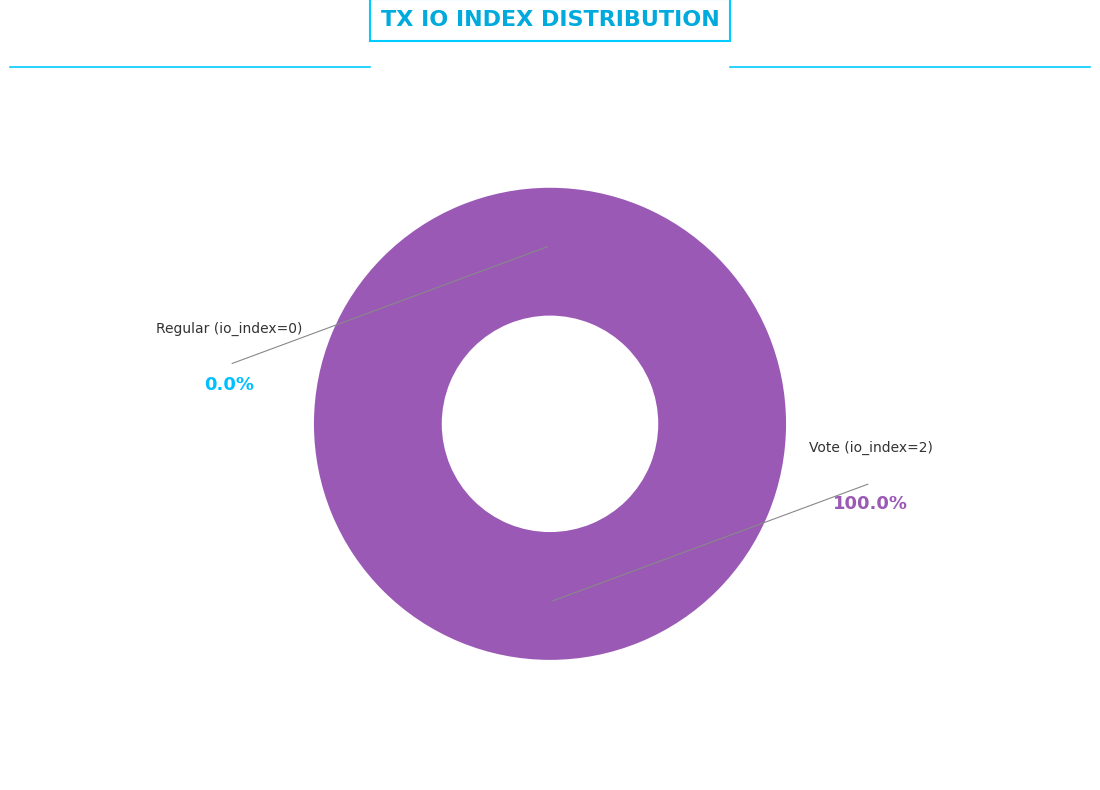

True or false: Vote (io_index=2) accounts for 99% of the total.

False